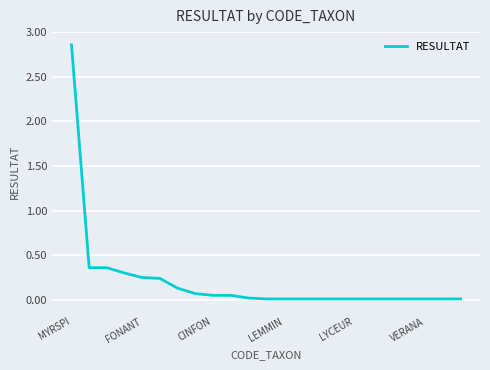

Does the chart display data point markers on the line(s)?

No